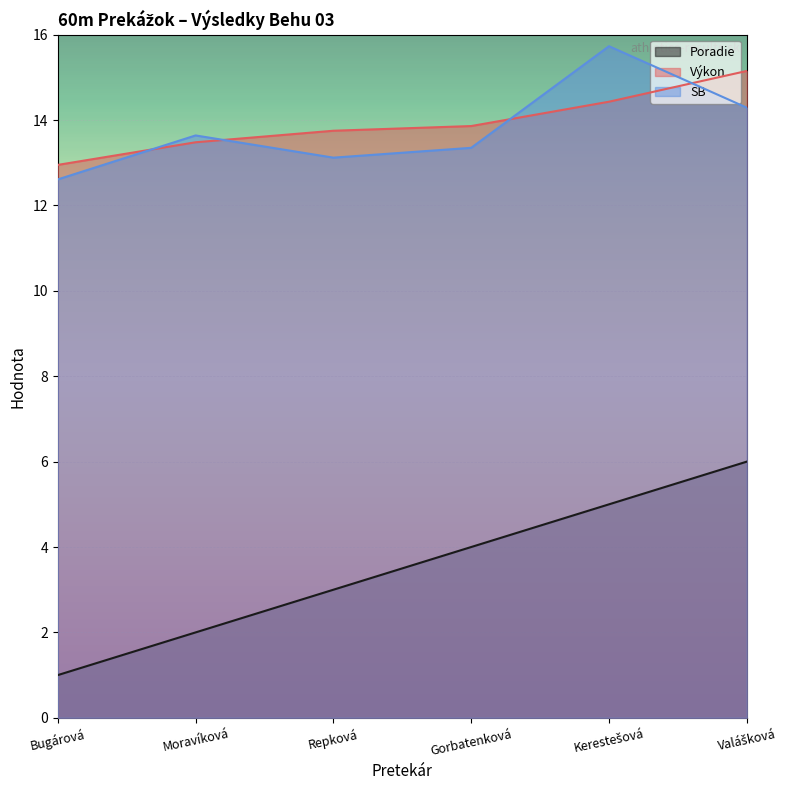

Which category has the highest value in the SB series?

Kerestešová